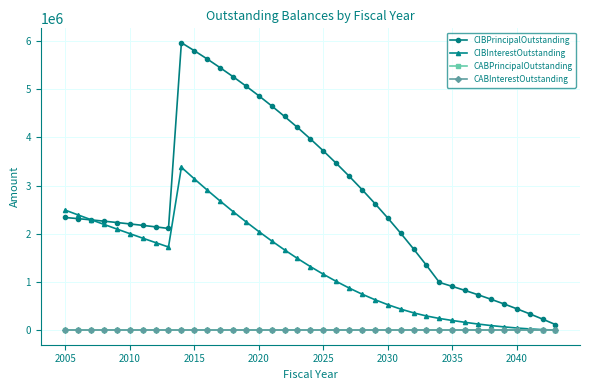

Does the chart have visible grid lines?

Yes